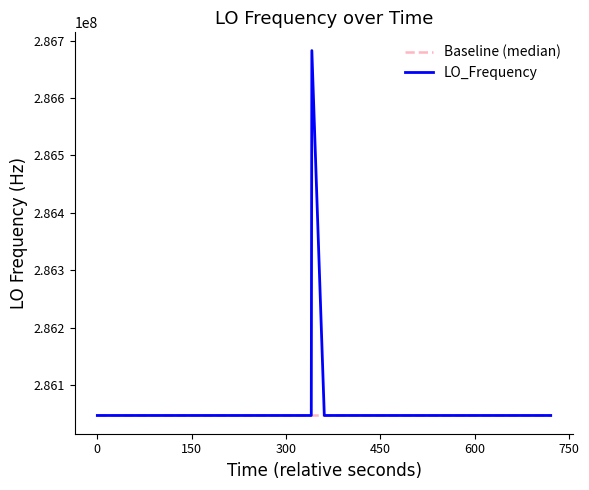

Rank the series by their maximum value, from highest to lowest.

LO_Frequency, Baseline (median)